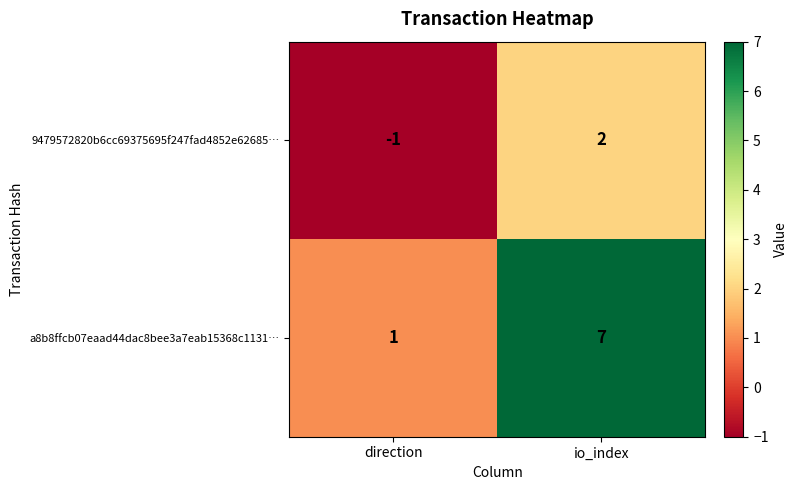

Which series has the largest total across all categories?

a8b8ffcb07eaad44dac8bee3a7eab15368c1131…